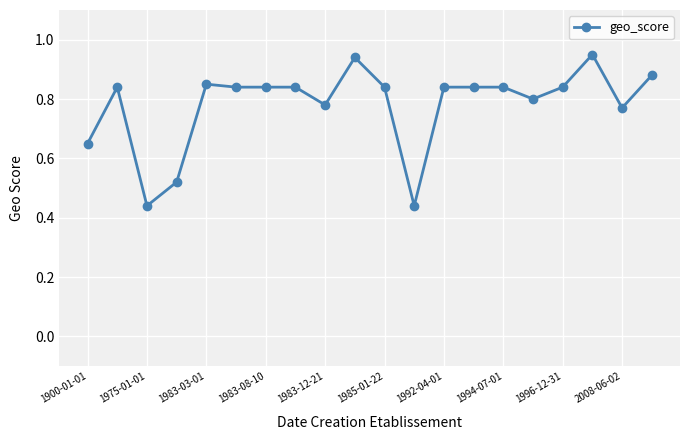

What is the sum of all values?

15.6